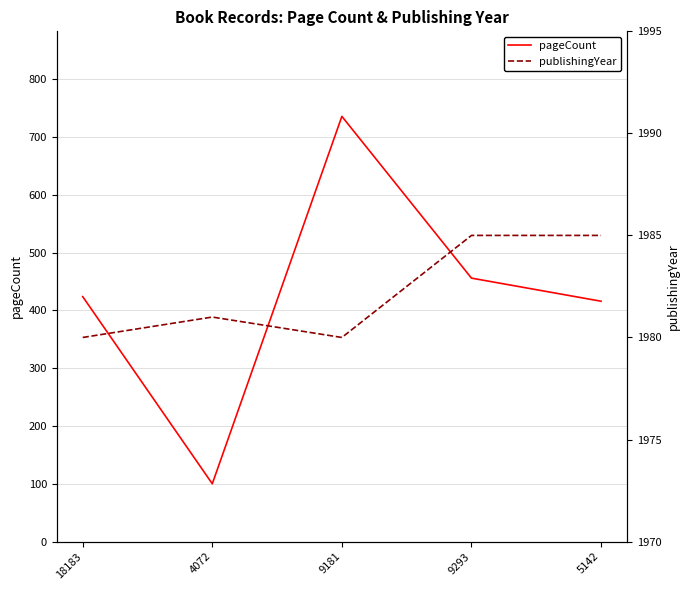

What position from the left is 5142?

5